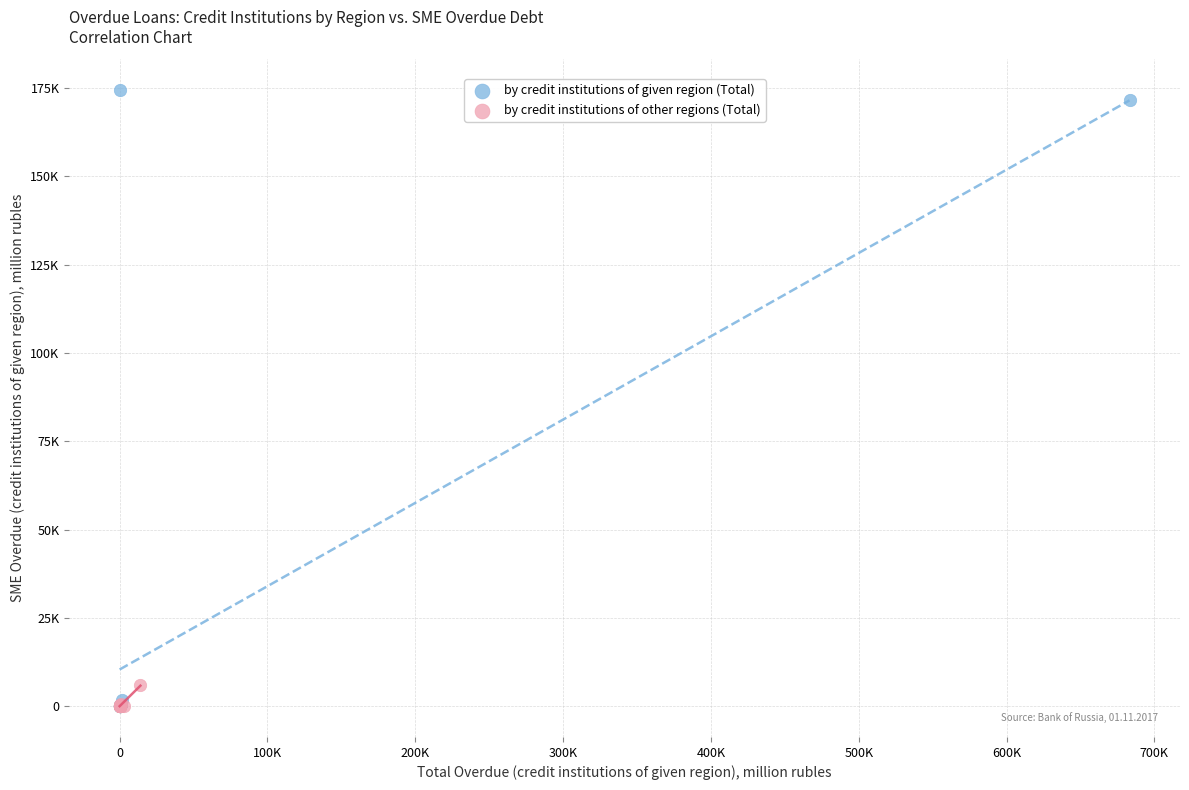

What are all the series names shown in the legend?

by credit institutions of given region (Total), by credit institutions of other regions (Total)